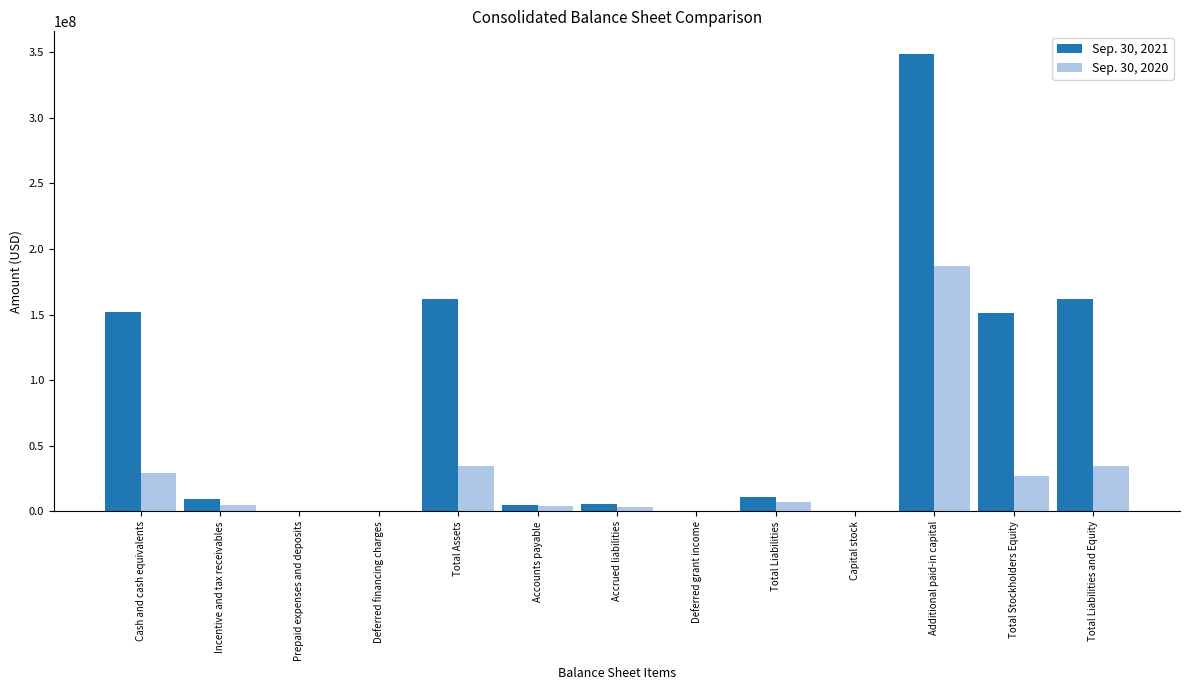

How many groups of bars are there?

13